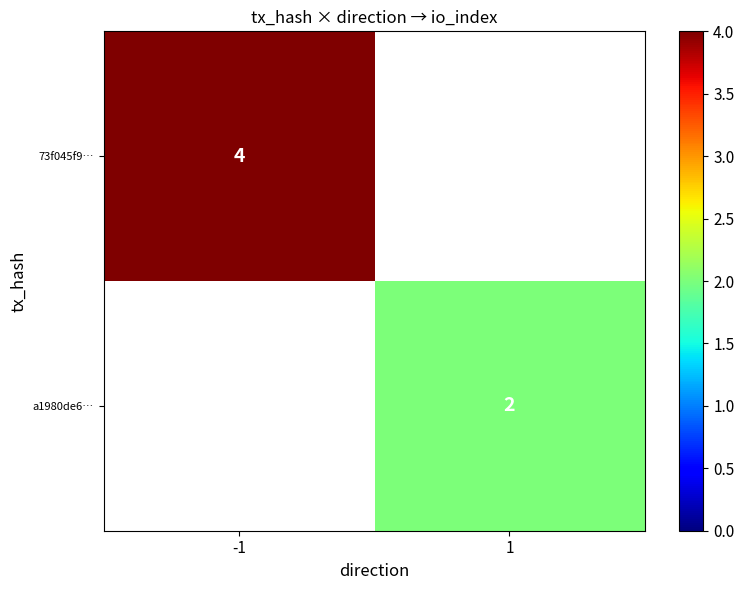

Count the number of categories in the chart.

2